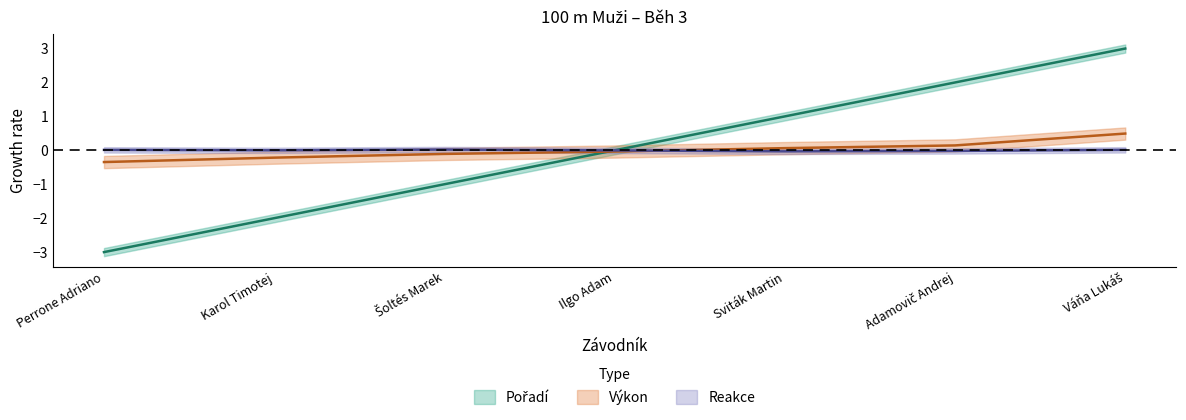

Which label corresponds to the smallest value in the chart?

Perrone Adriano